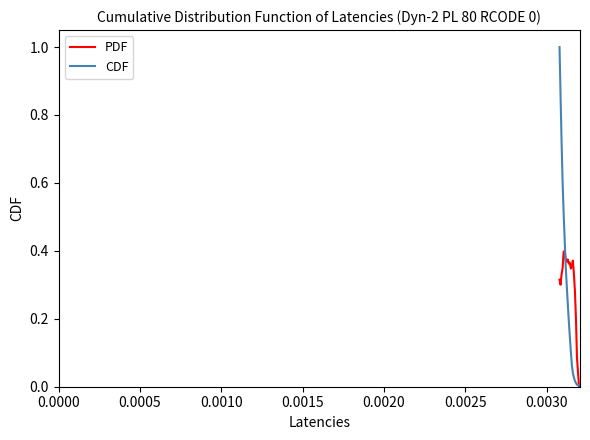

Is it true that CDF equals 0.0 at 0.0025?

True